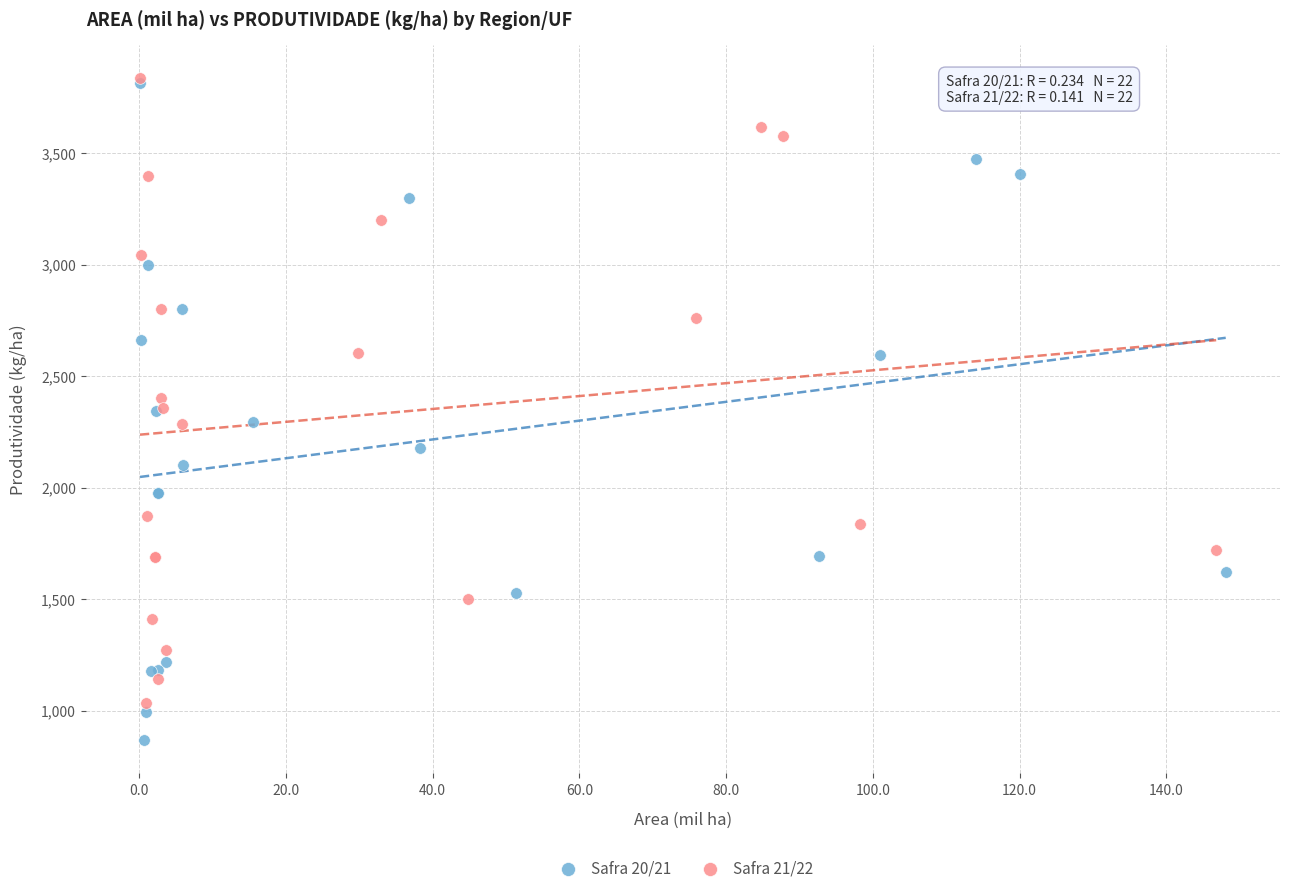

Which series has the widest spread of Y values?

Safra 20/21